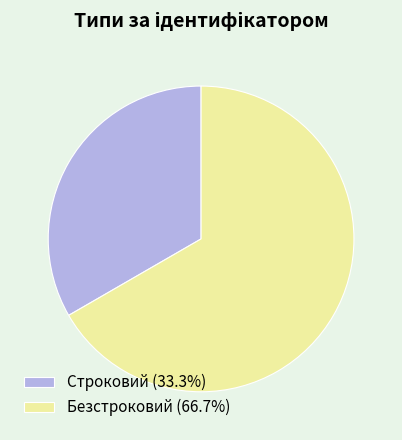

Is it true that Строковий is 21% of the pie?

False